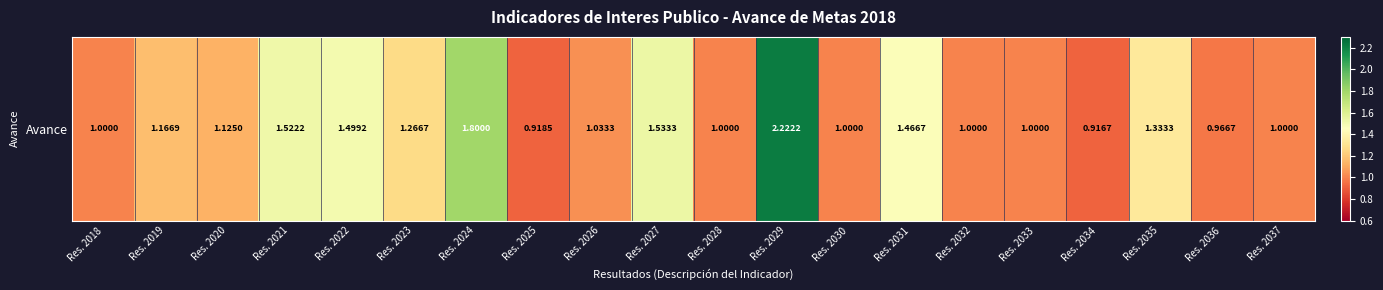

What is the greatest value displayed?

2.2